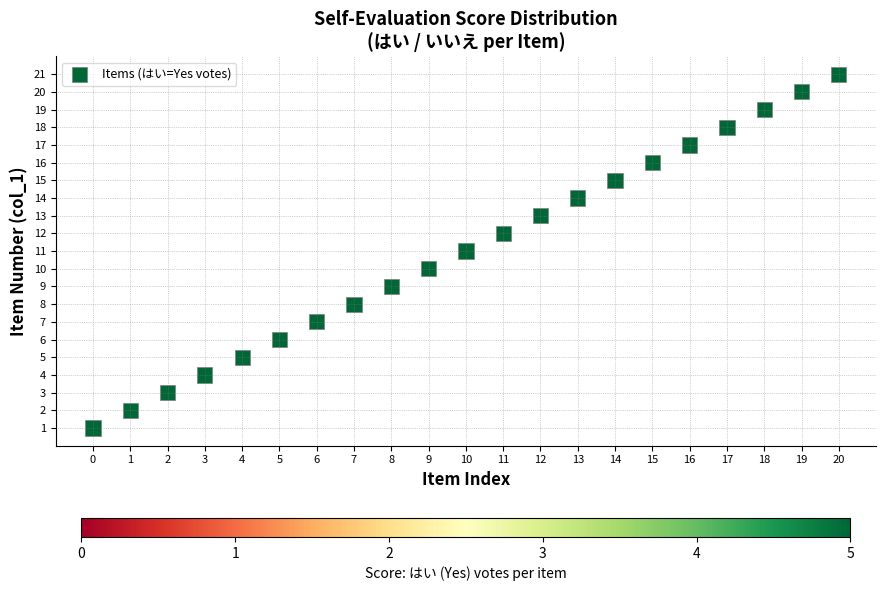

What is the range of Y values (max minus min)?

20